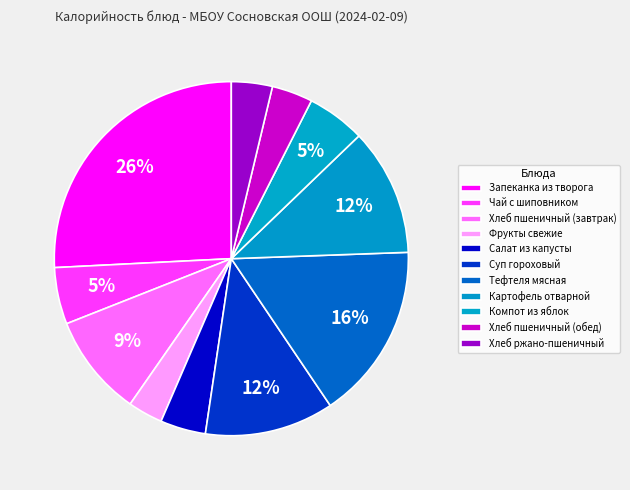

Count the number of slices in the pie.

11